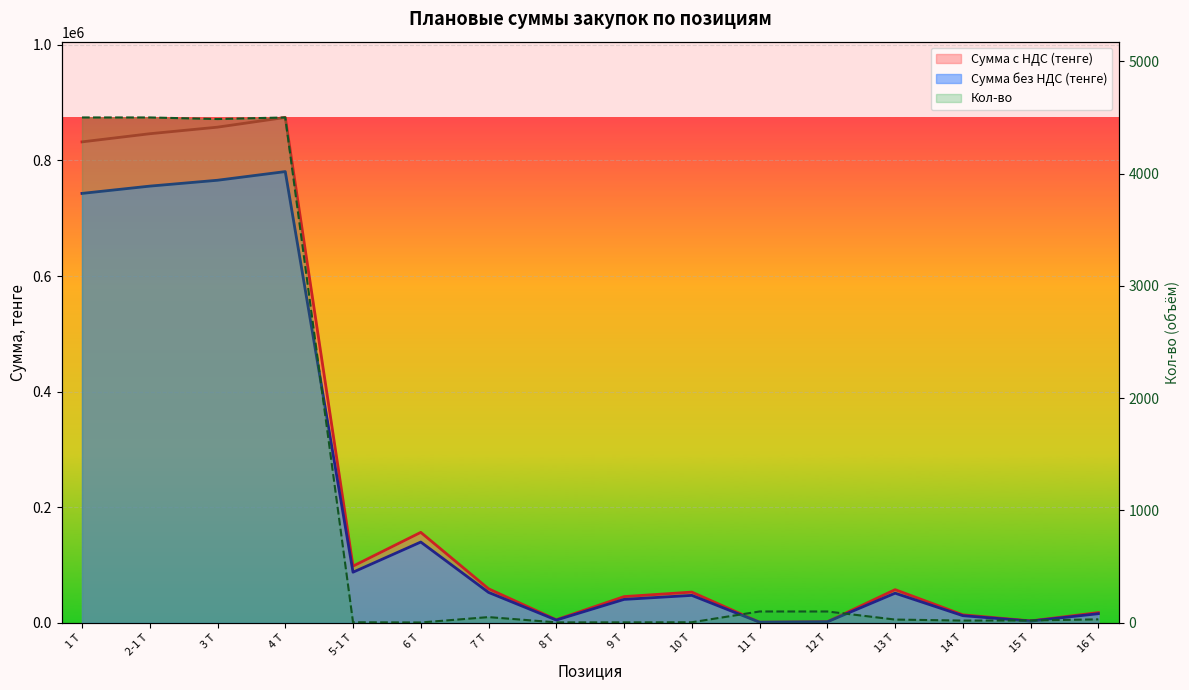

True or false: Сумма без НДС (тенге) and Сумма с НДС (тенге) cross at least once.

False